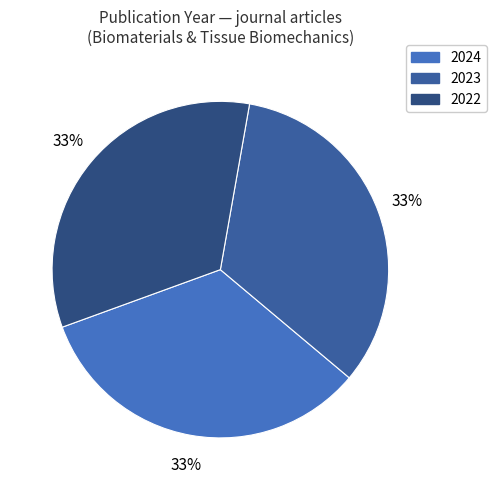

To the nearest percent, what percentage of the pie is 2022?

33%